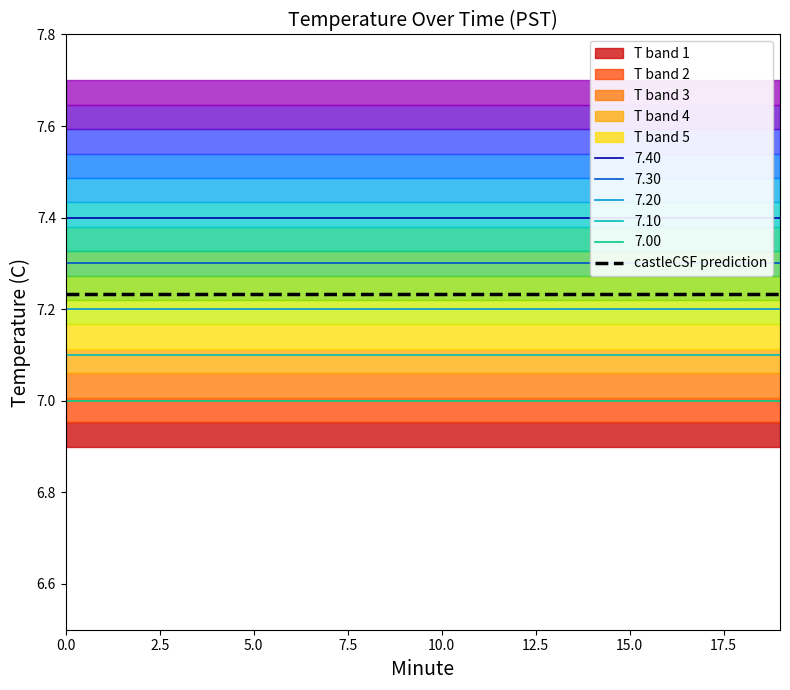

Which series has the largest total across all categories?

7.40